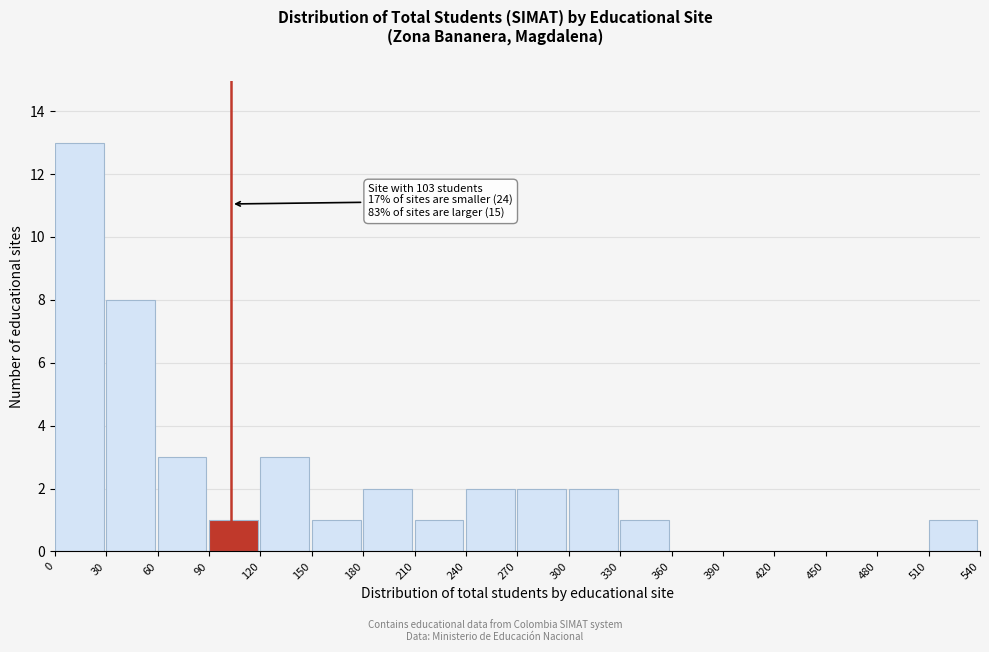

Over which range of the x-axis is the bar tallest?

0 to 30